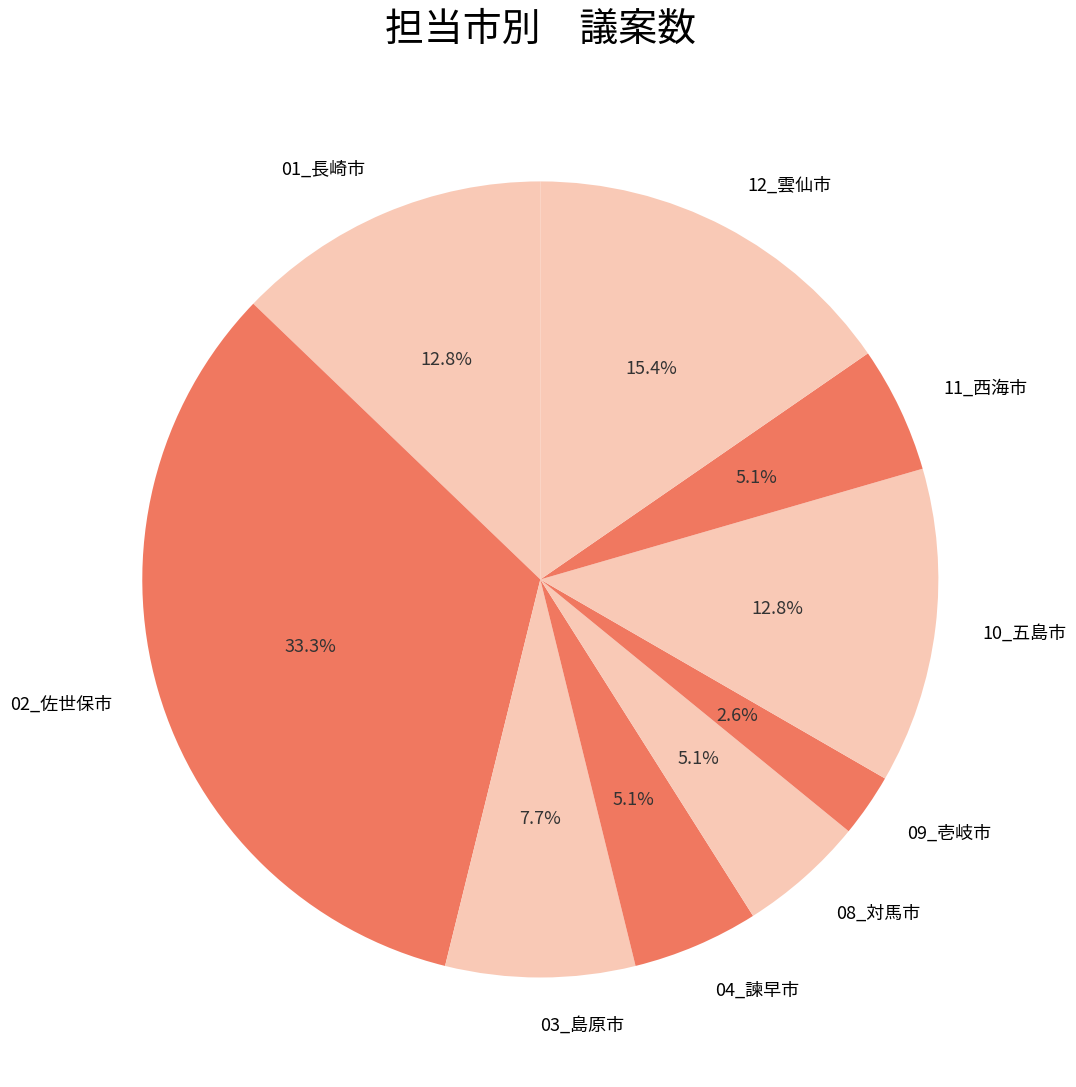

What percentage is NOT represented by 02_佐世保市?

66.7%